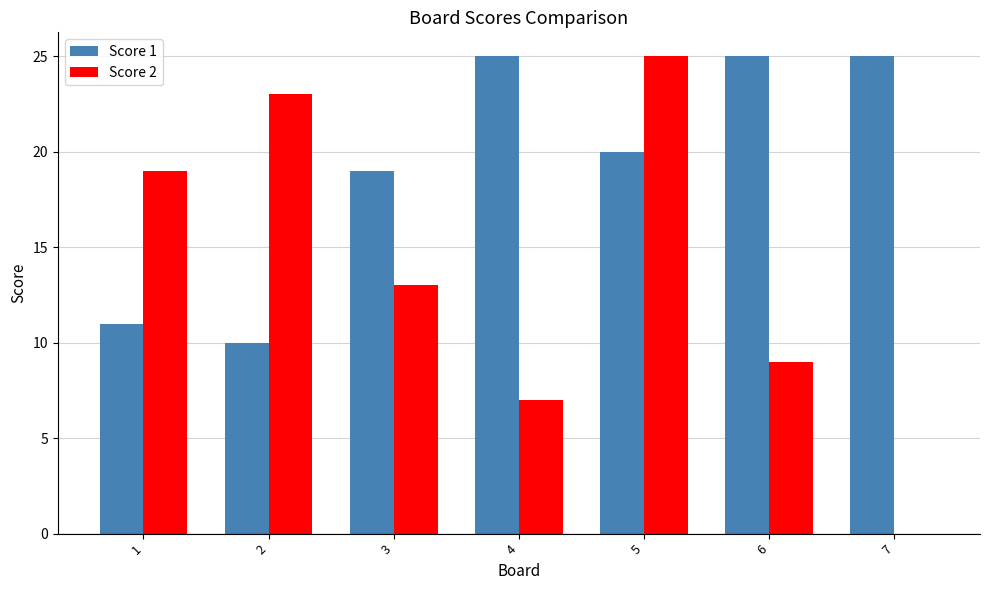

At which label does Score 1 first exceed 20?

4